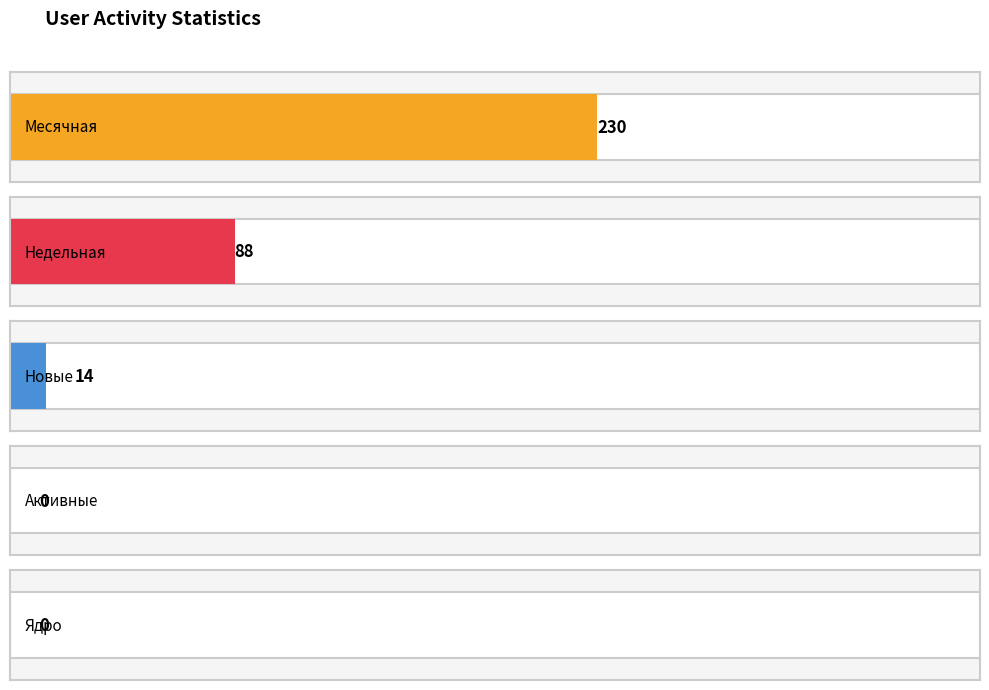

Which series has the widest spread of values?

Месячная